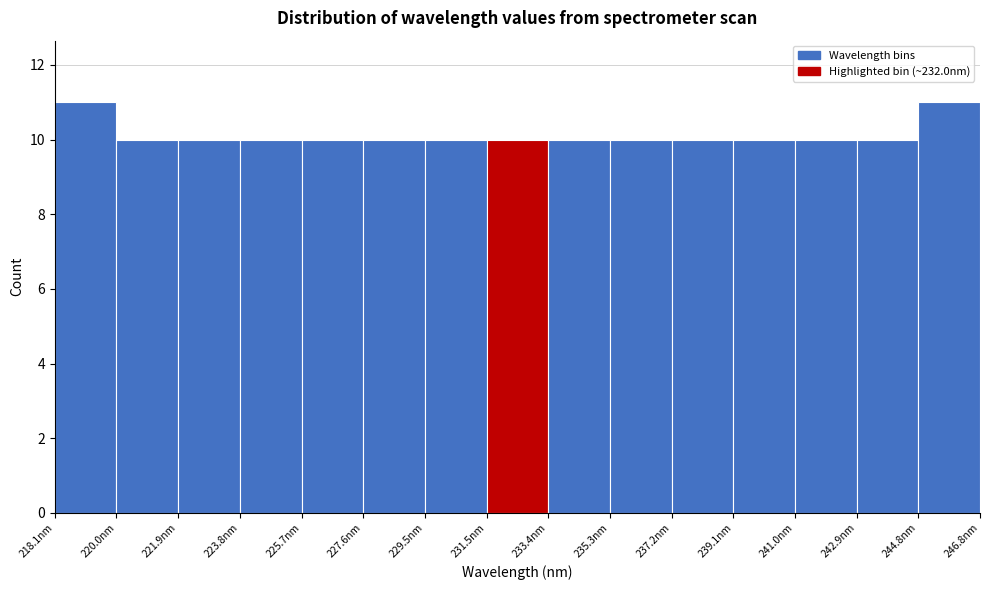

What is the height of the bar covering 237.2 to 239.2 on the x-axis? Neither the bar edges nor the heights are printed on the chart, so give them approximately, as read against the axes.

10